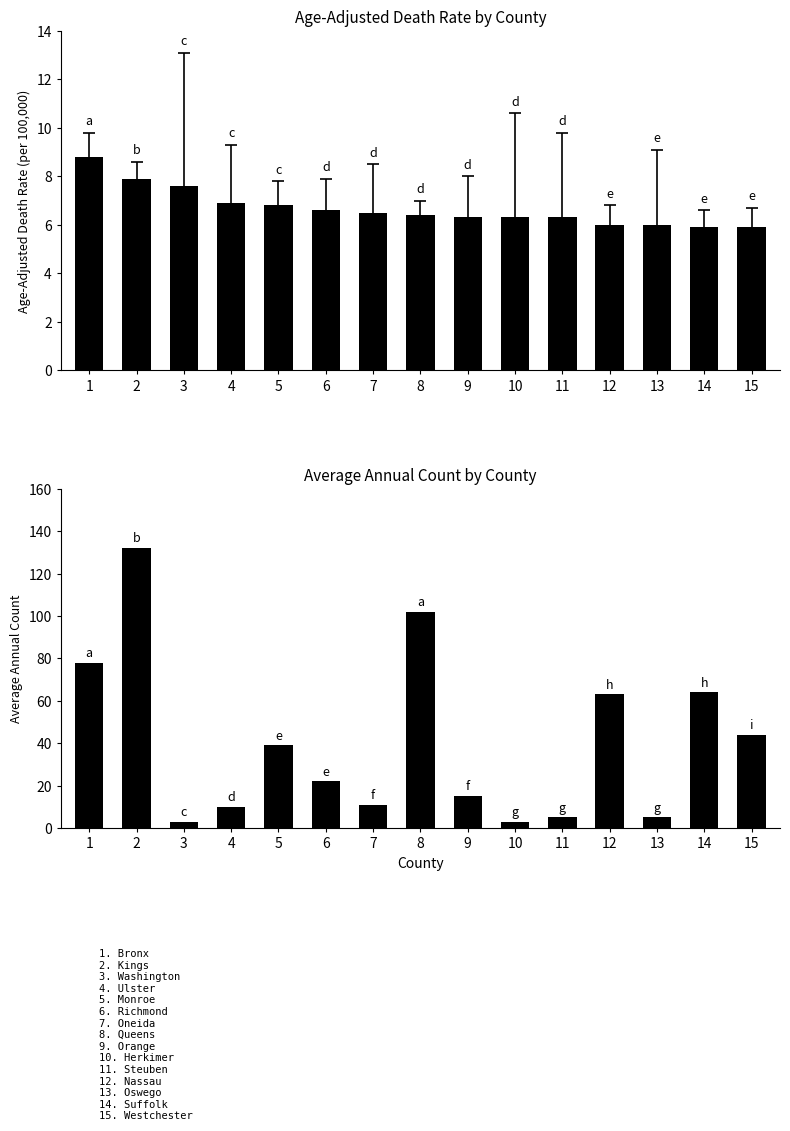

List the labels in order of Average Annual Count value, smallest first.

3, 10, 11, 13, 4, 7, 9, 6, 5, 15, 12, 14, 1, 8, 2